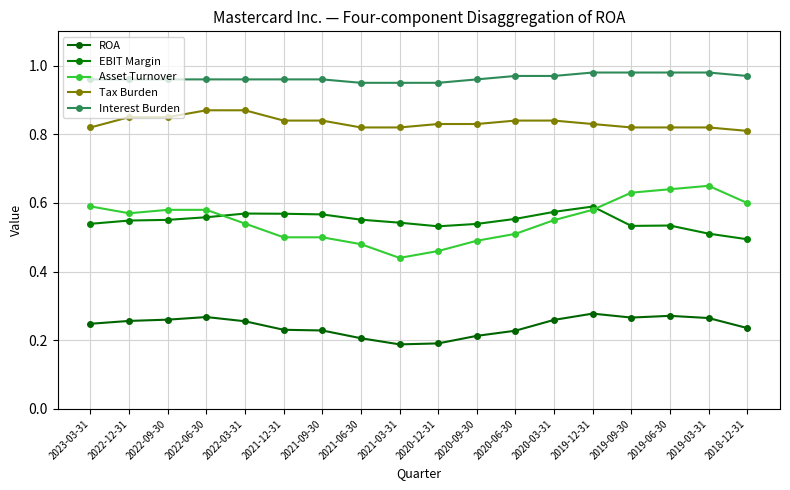

How many intersections are there between Asset Turnover and EBIT Margin?

2